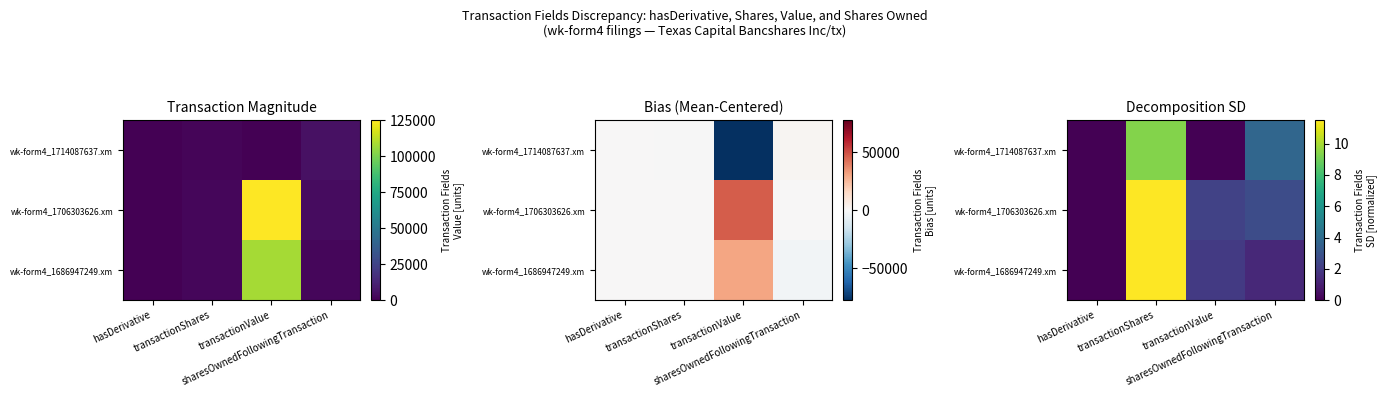

What is the sum of the wk-form4_1706303626.xm values at hasDerivative and transactionValue?

2.3